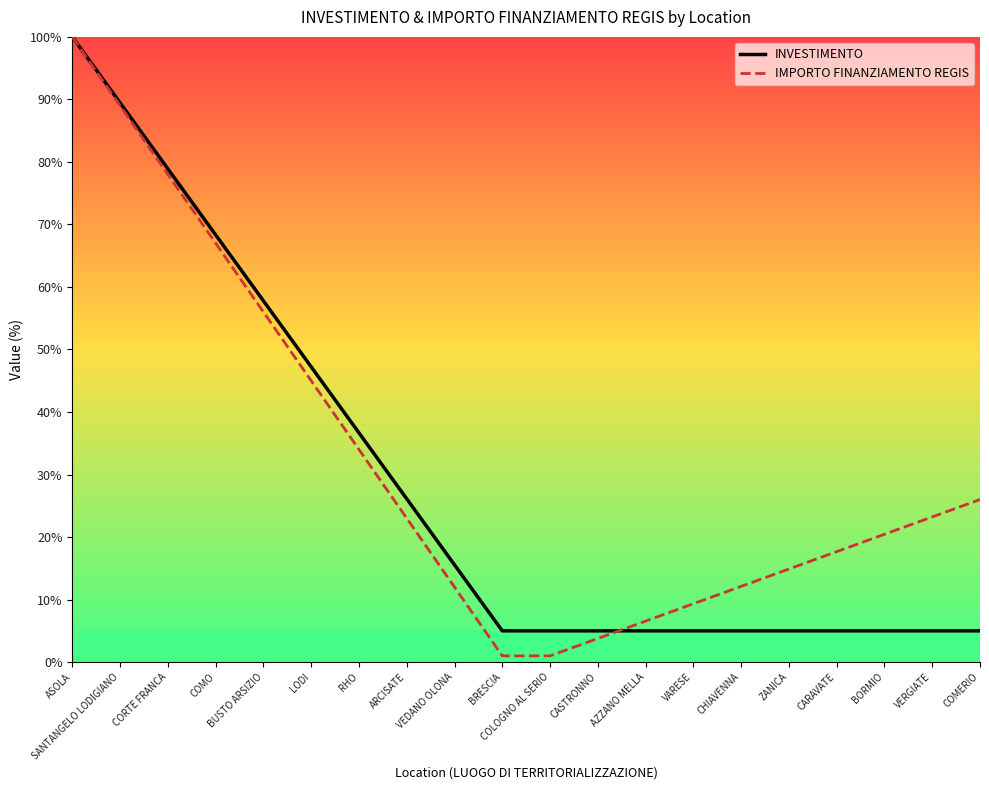

Count the number of categories in the chart.

20